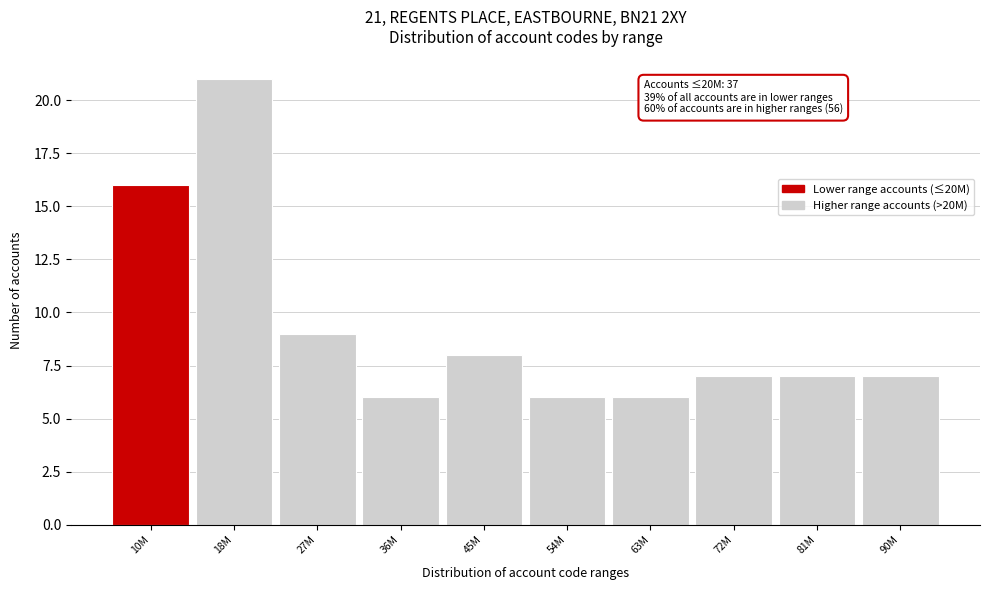

Reading left to right, transcribe all the data shown in this chart.

10M=16	18M=21	27M=9	36M=6	45M=8	54M=6	63M=6	72M=7	81M=7	90M=7